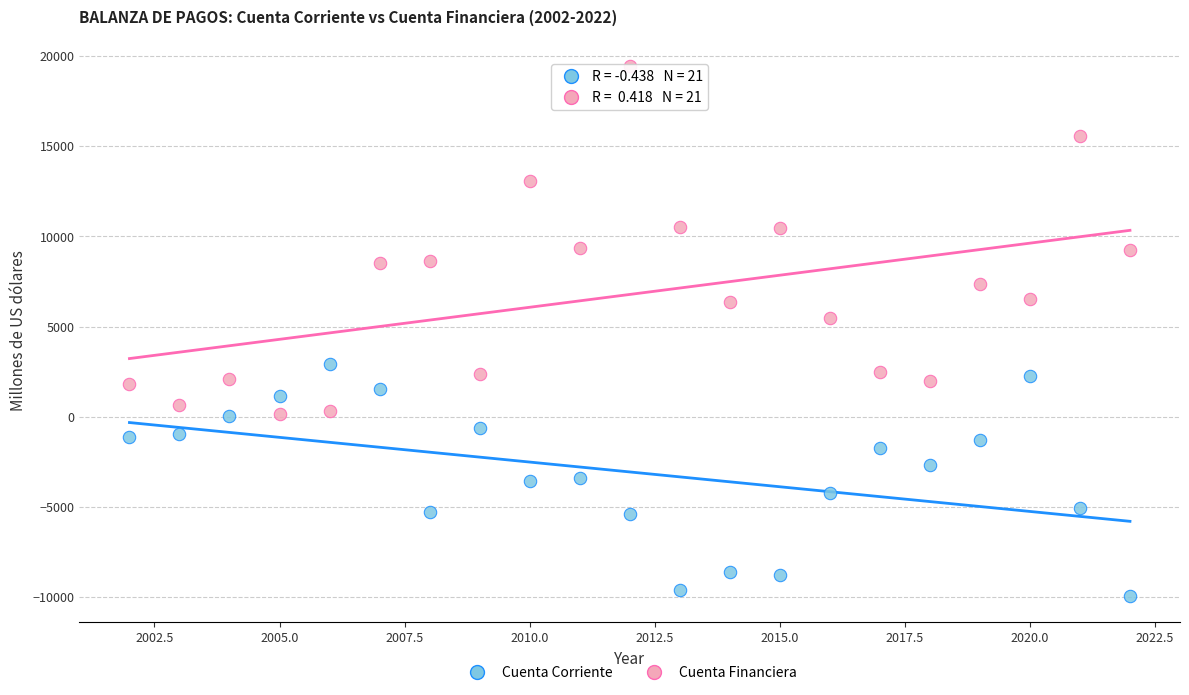

What are all the series names shown in the legend?

Cuenta Corriente, Cuenta Financiera